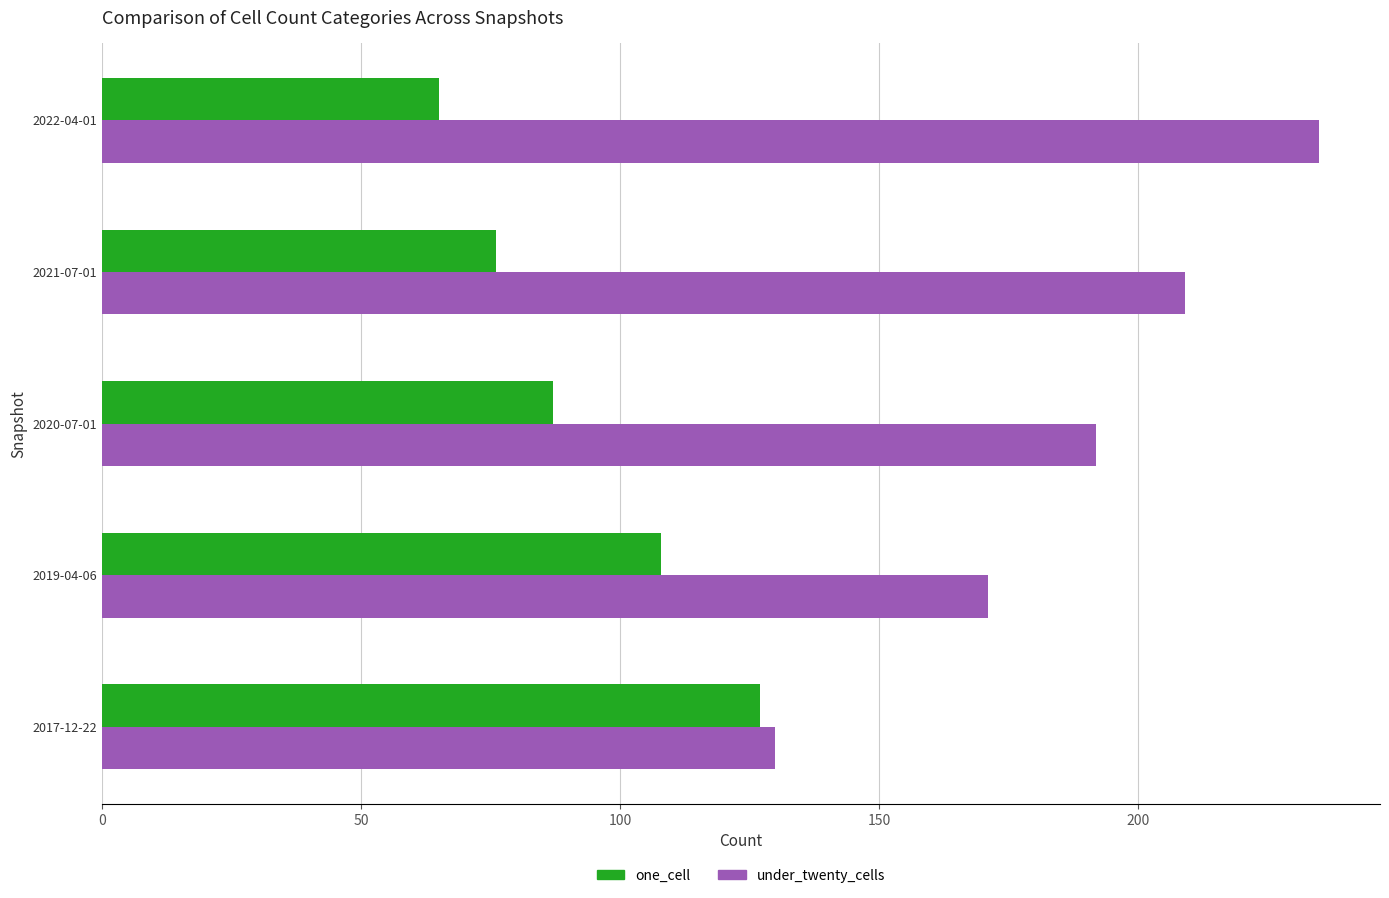

How many values in the under_twenty_cells series are below 192?

2